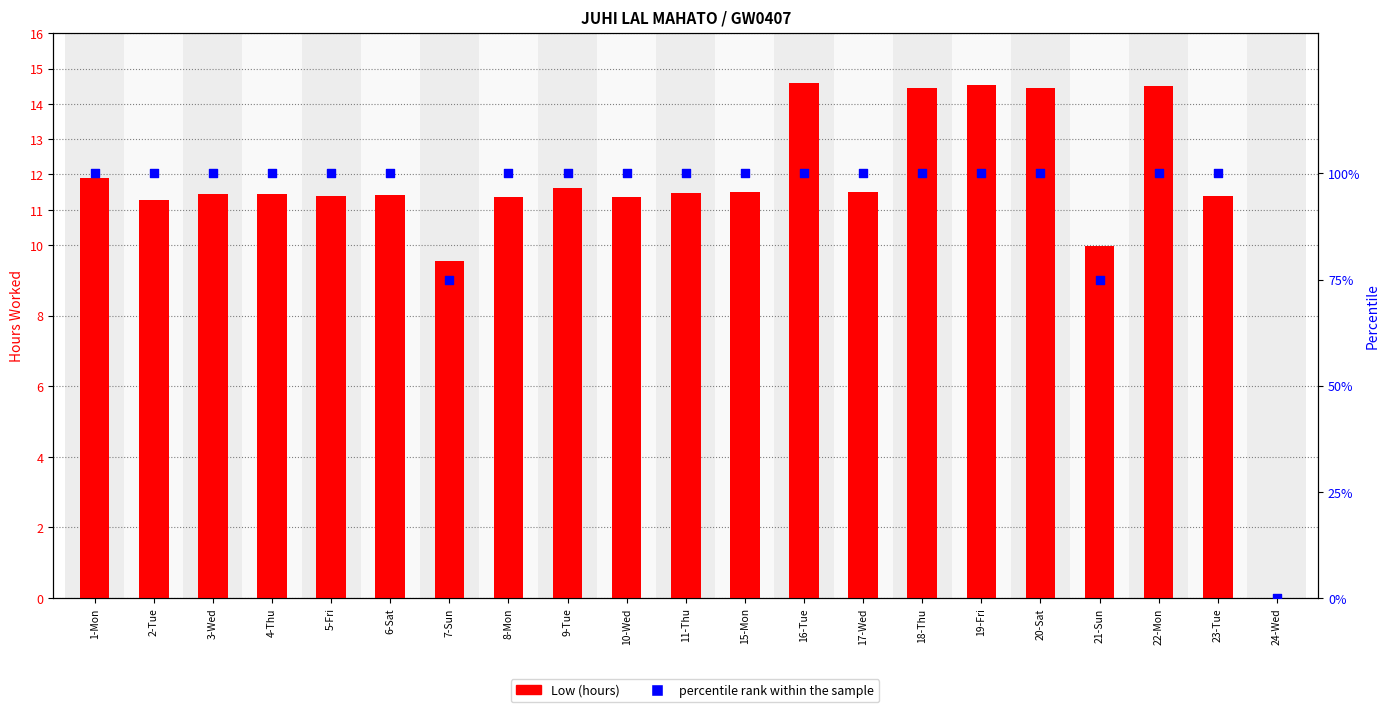

Is the value of Low (hours) at 18-Thu greater than the value of percentile rank within the sample at 19-Fri?

No